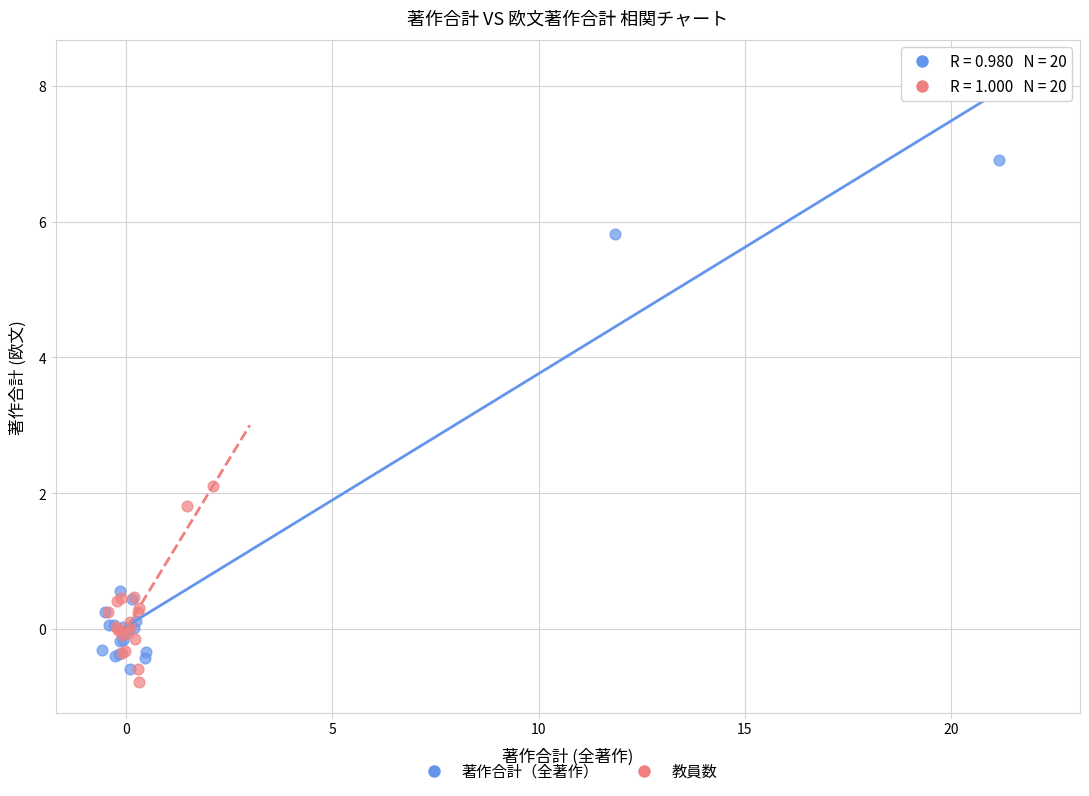

Which series has the largest Y range (max minus min)?

著作合計（全著作）